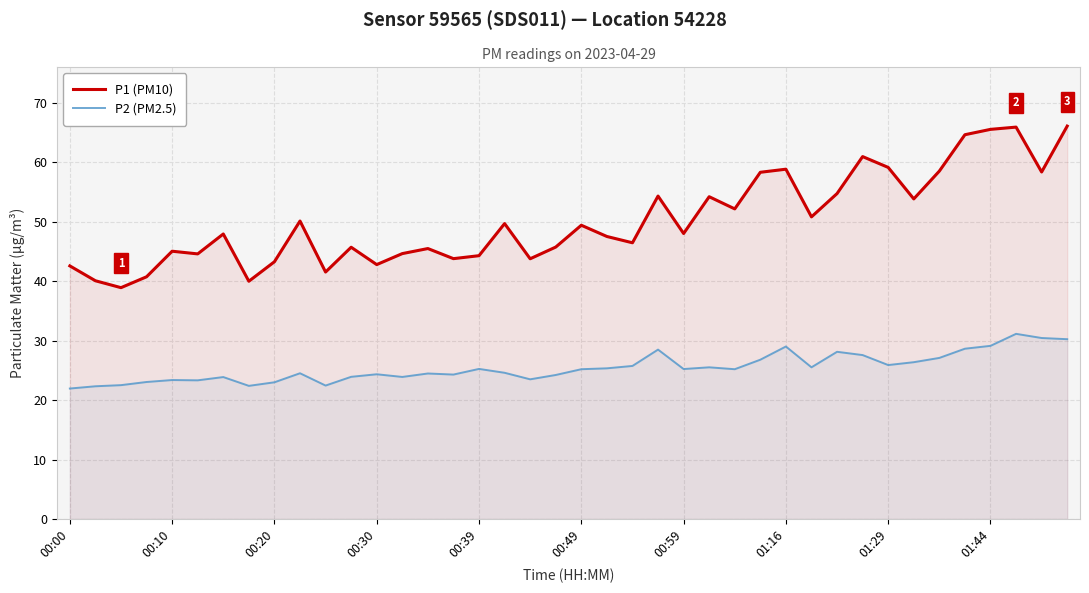

What is the sum of the P2 (PM2.5) values at 00:10 and 01:29?

49.3